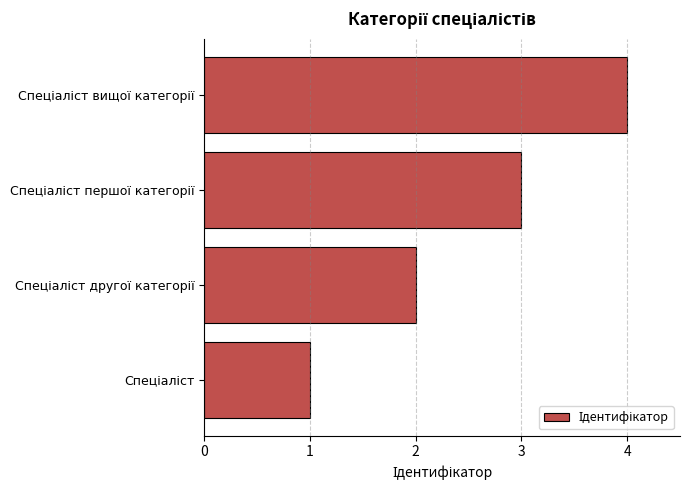

What is the difference between the maximum and minimum values?

3